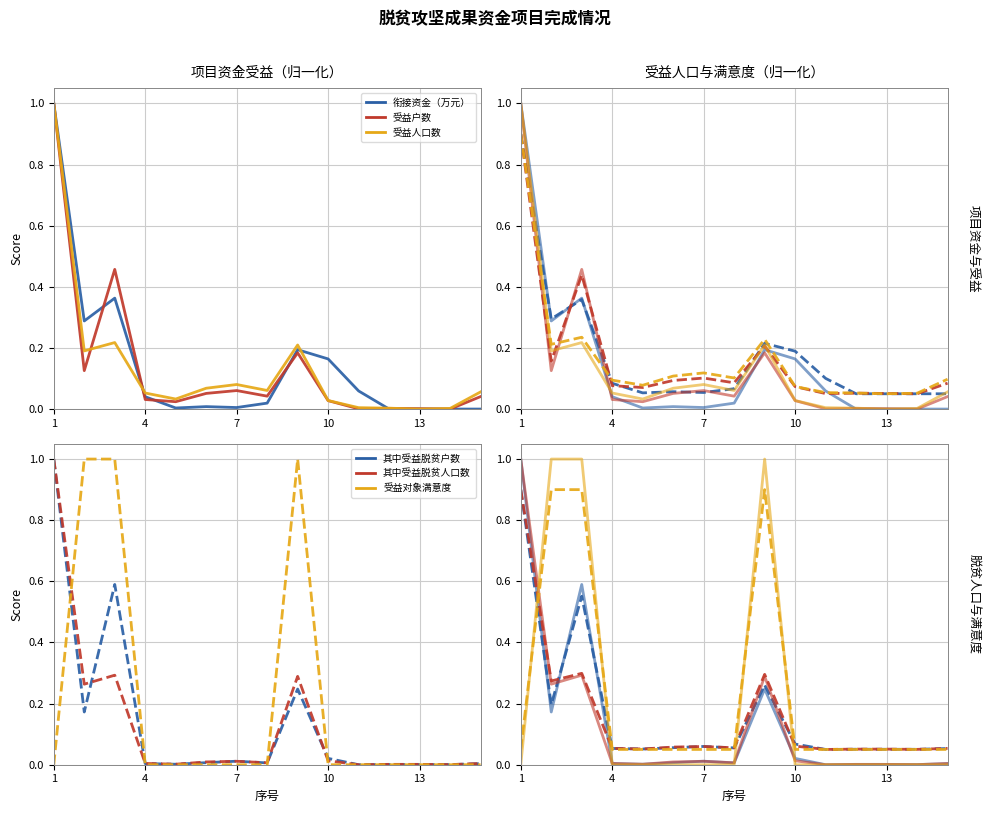

What is the average value of the 受益对象满意度 series?

0.2